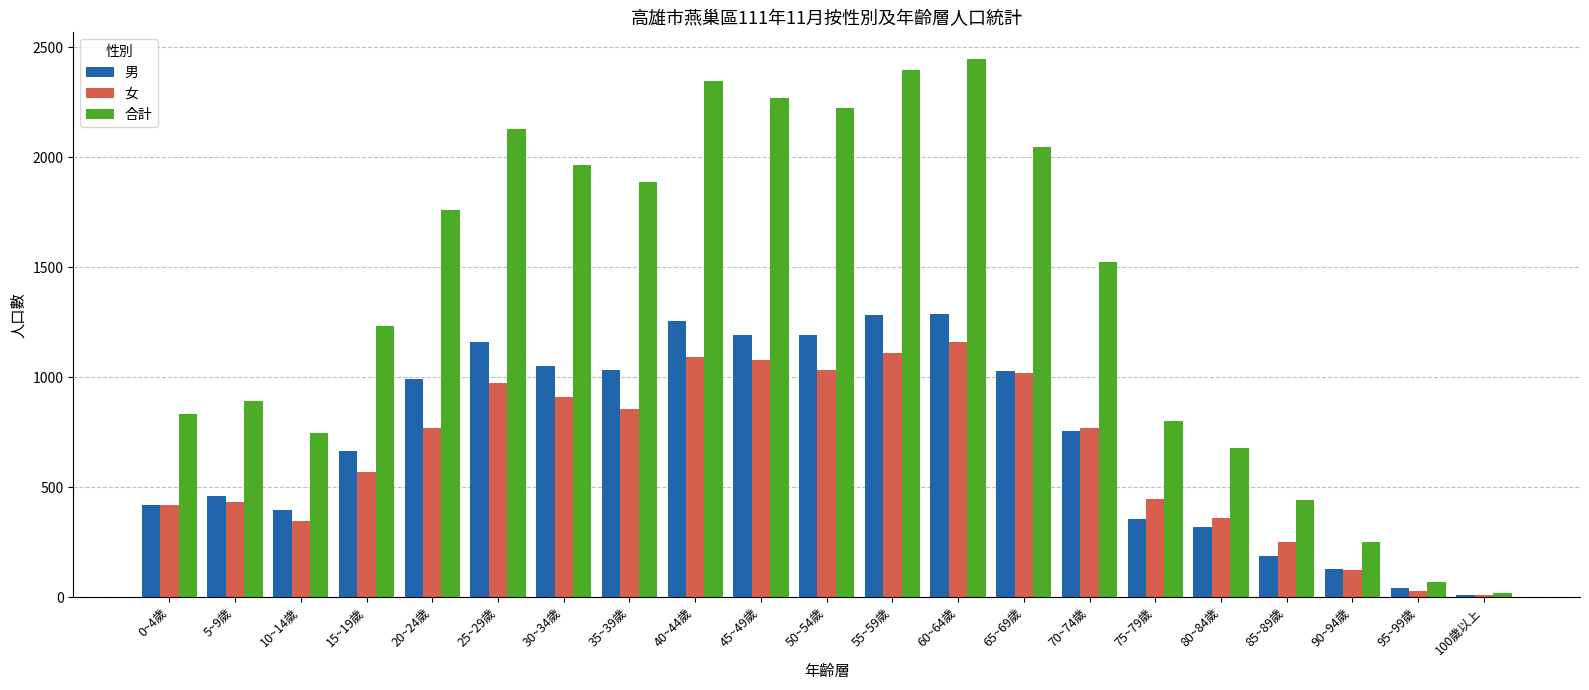

List the series in order of their peak value, lowest first.

女, 男, 合計